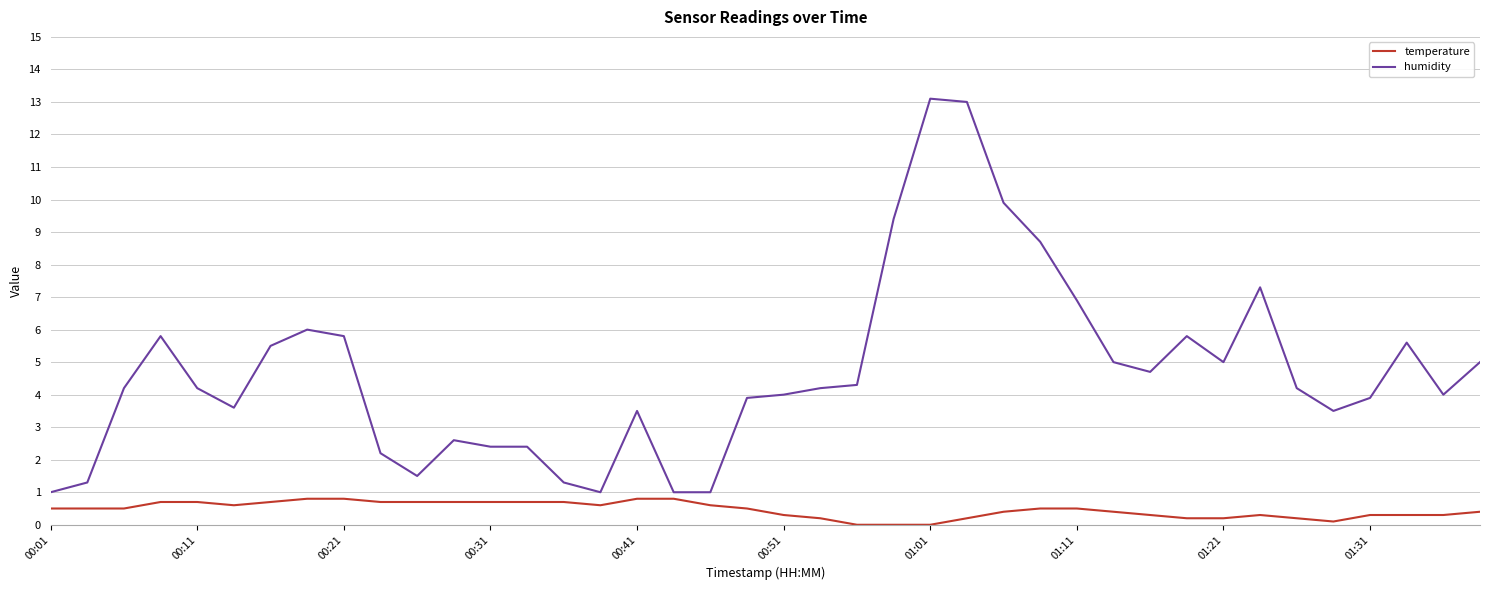

List the series in order of their peak value, lowest first.

temperature, humidity